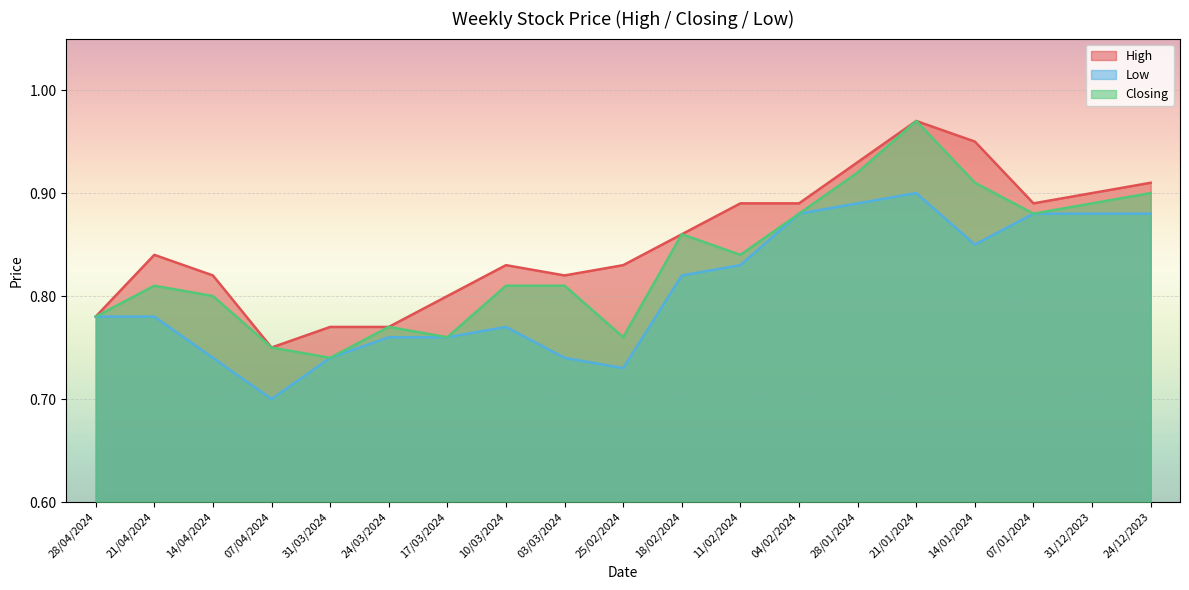

How many lines are shown in the chart?

3